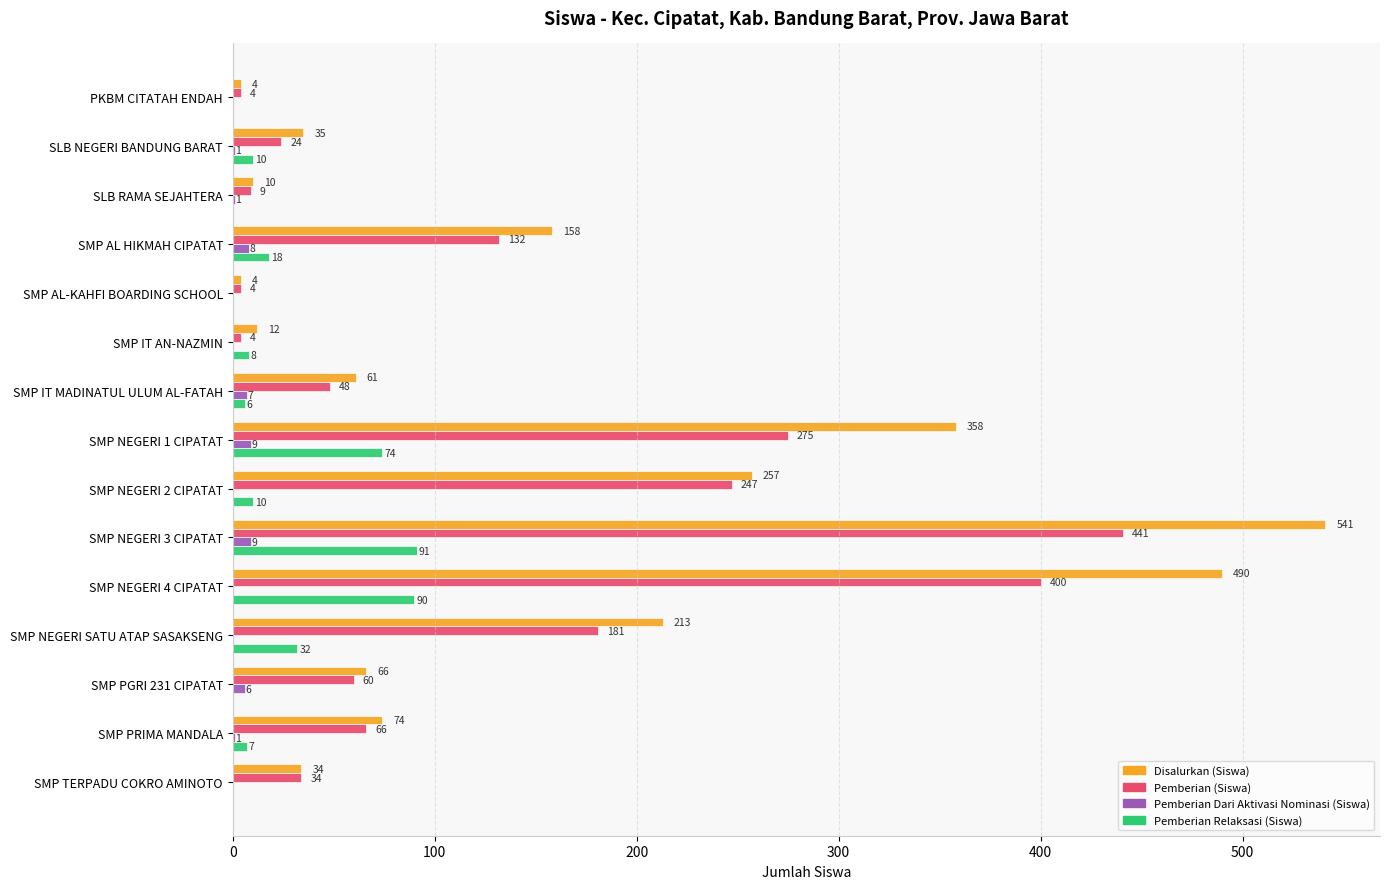

Between SLB NEGERI BANDUNG BARAT and SMP IT AN-NAZMIN, which series saw the biggest shift?

Disalurkan (Siswa)